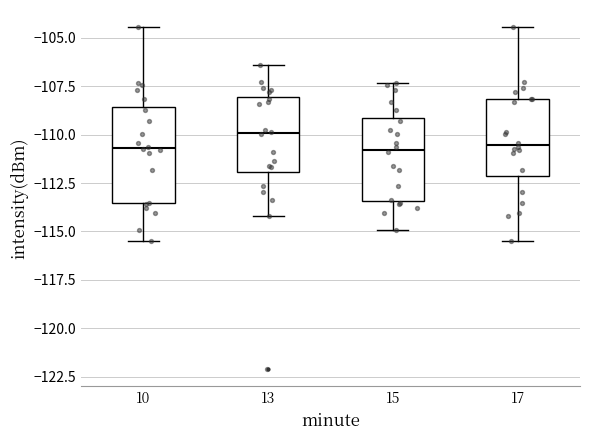

Reading left to right, transcribe this box plot: for each box, give where its median line is, the range the box spans, and where its two whiskers end, as read against the y-axis. The values are not printed on the chart, so give them approximately, as read against the axis.

10: median -110.5, box -113.5 to -108.5, whiskers -115.5 to -104.5
13: median -110.0, box -112.0 to -108.0, whiskers -114.0 to -106.5
15: median -111.0, box -113.5 to -109.0, whiskers -115.0 to -107.5
17: median -110.5, box -112.0 to -108.0, whiskers -115.5 to -104.5